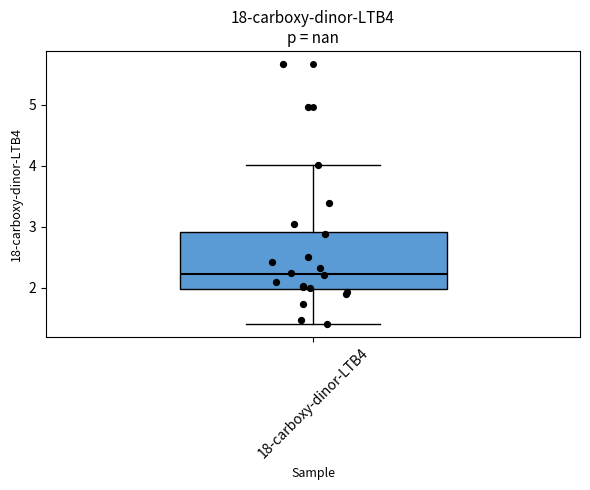

Read this box plot against the y-axis: the position of the median line, the range covered by the box, and the ends of both whiskers. The values are not printed on the chart, so give them approximately, as read against the axis.

median 2.2, box 2.0 to 2.9, whiskers 1.4 to 4.0